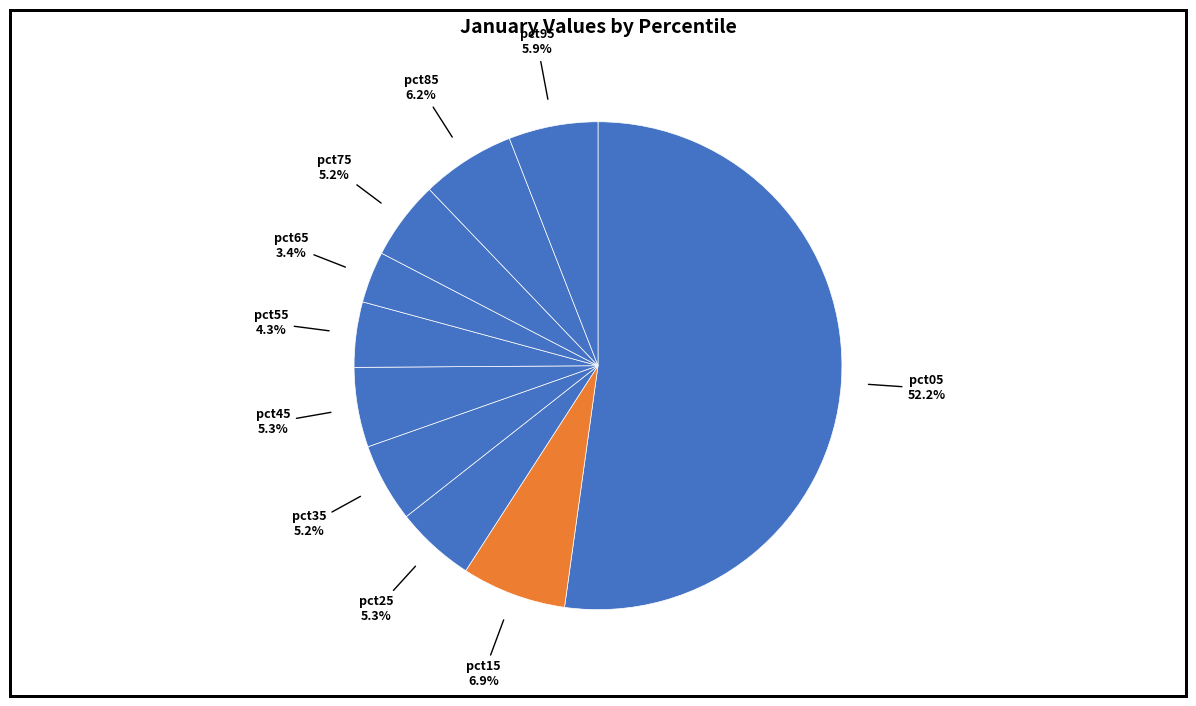

Which slice is the largest?

pct05